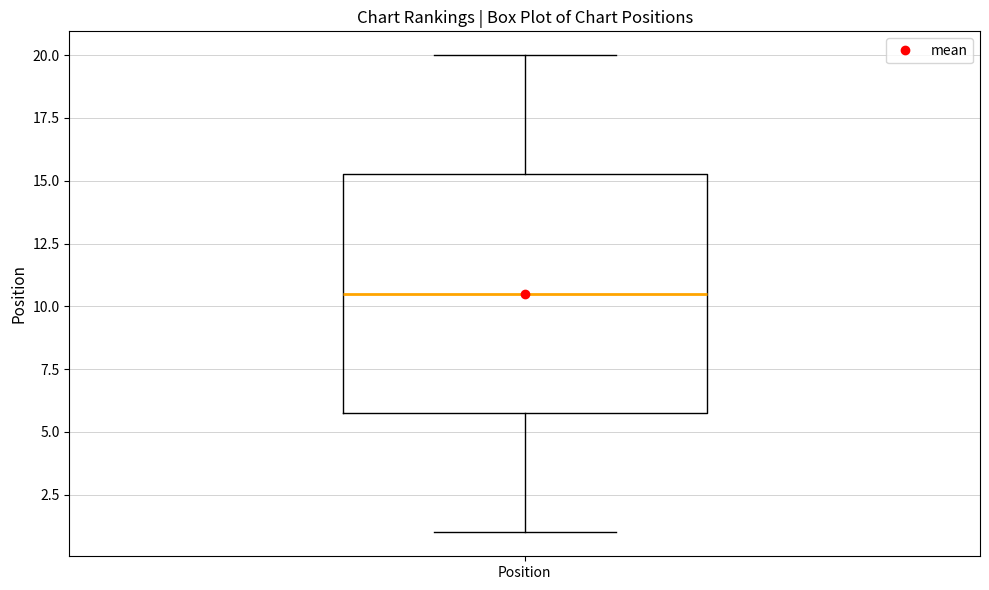

Where is the lower edge of the box for Position on the y-axis? The values are not printed on the chart, so give them approximately, as read against the axis.

6.0